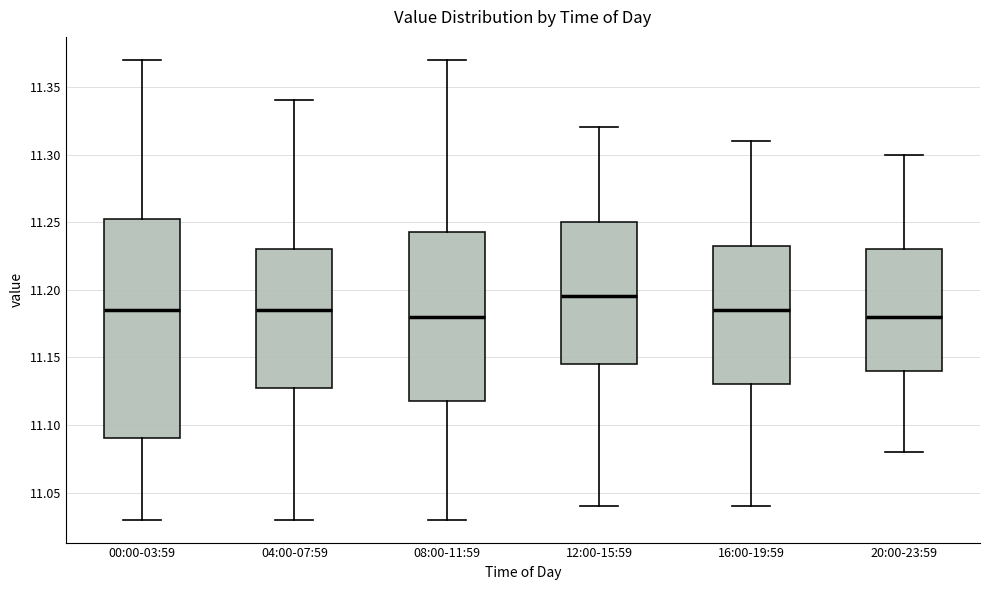

Comparing the boxes themselves (not the whiskers), which one is the tallest?

00:00-03:59